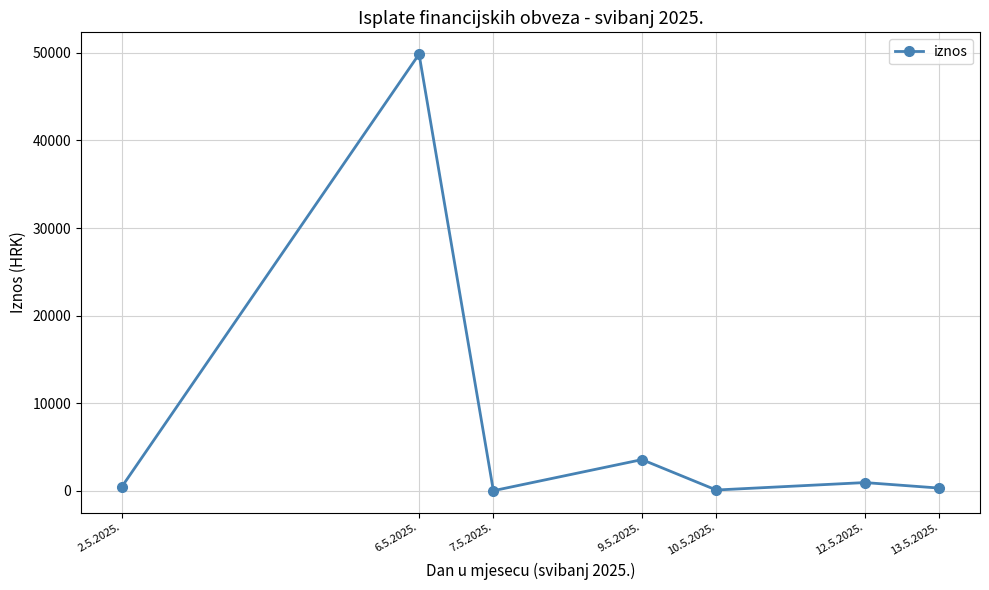

How many lines are shown in the chart?

1